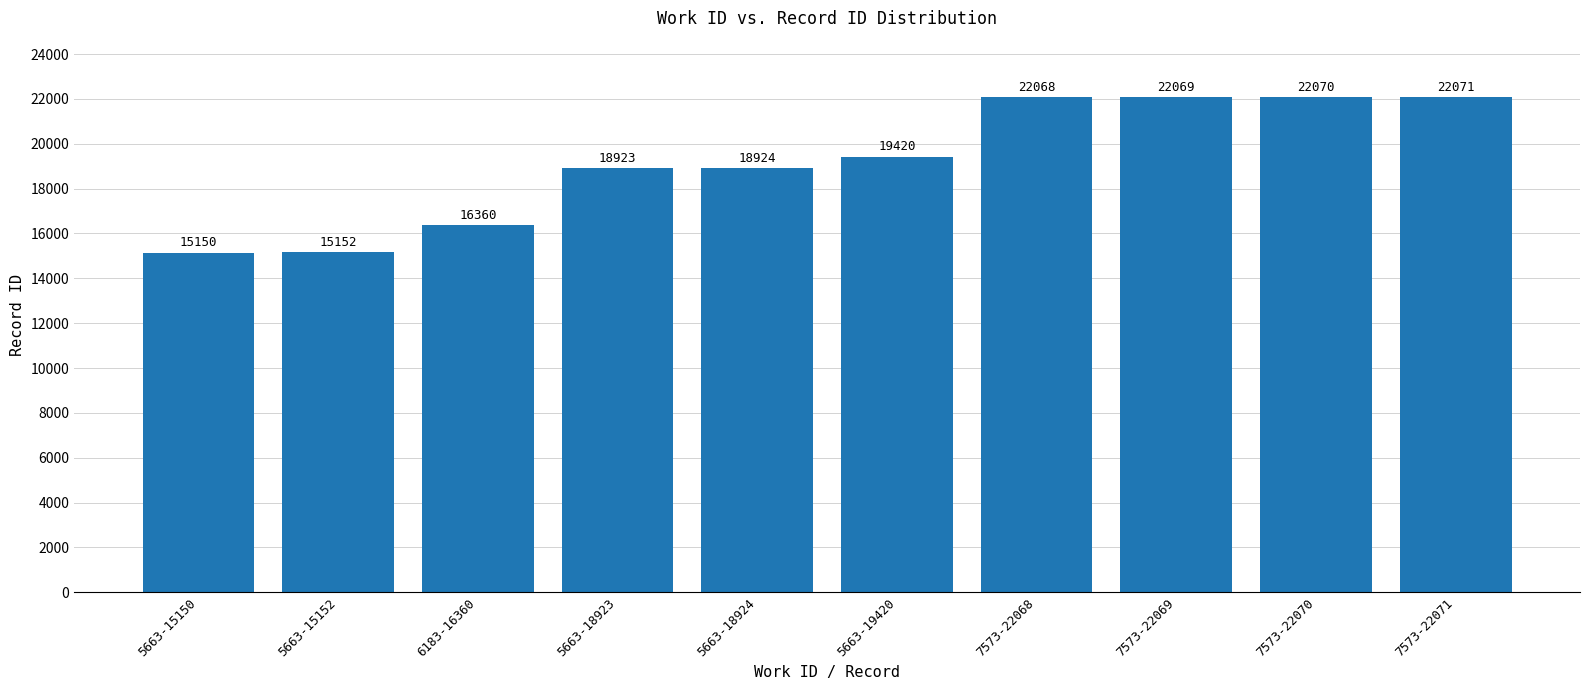

What is the difference between the second highest and minimum values?

6920